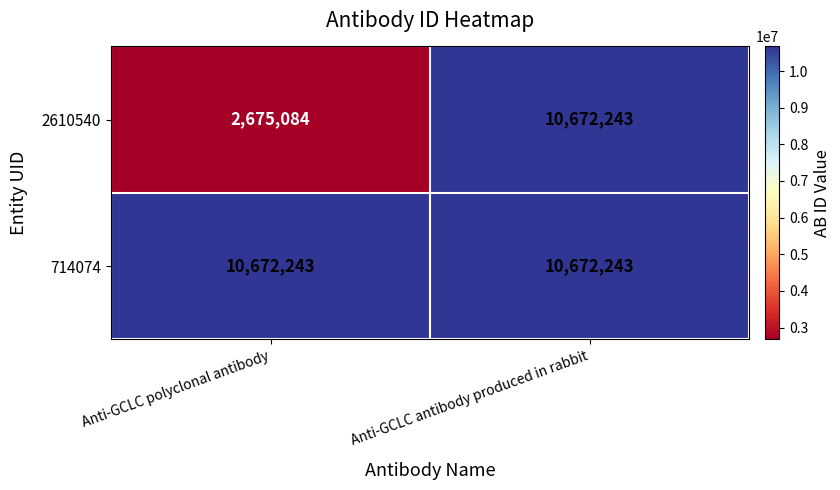

Reading left to right, what are all the values shown in this chart?

2610540: 2675084	10672243
714074: 10672243	10672243